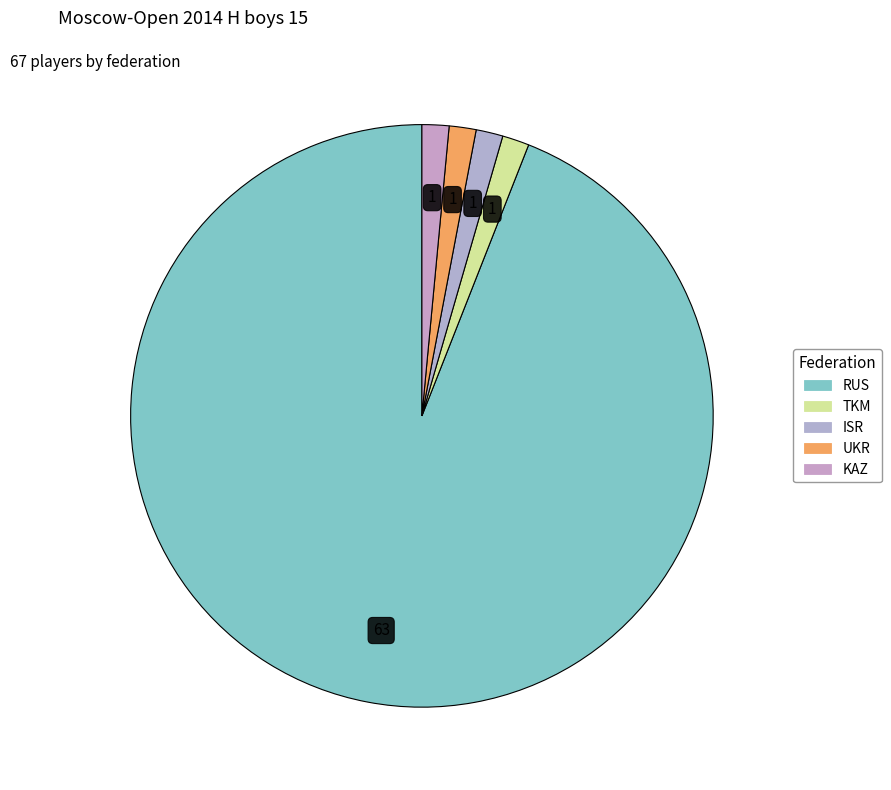

Between KAZ and UKR, which is larger?

KAZ